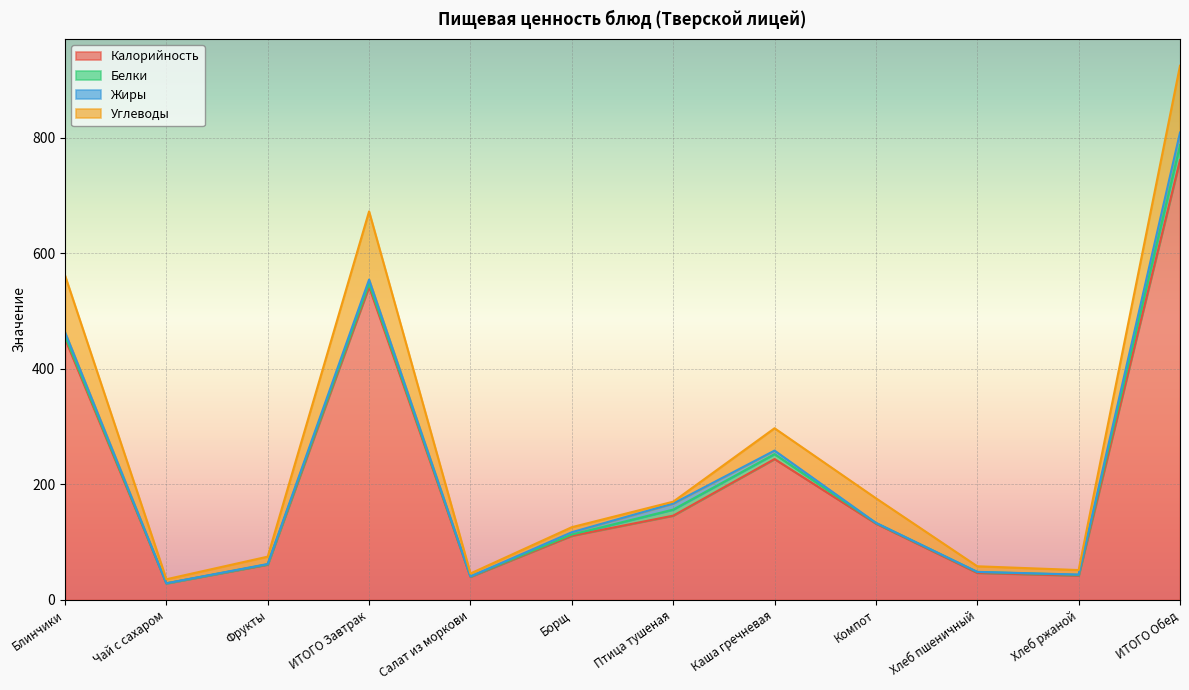

True or false: Калорийность has a value of 362.4 at Каша гречневая.

False